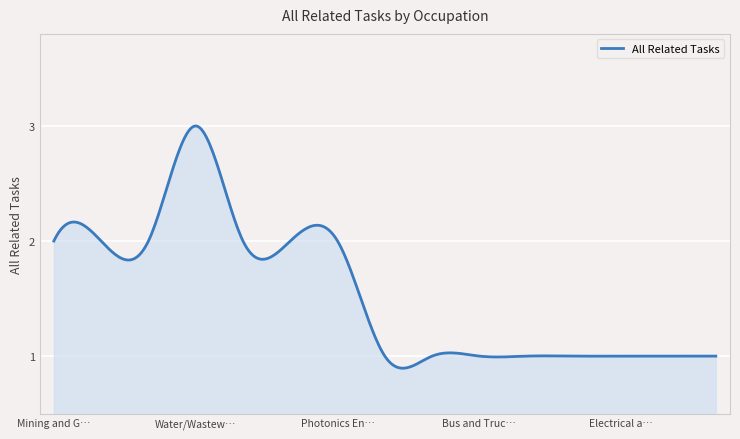

What is the label of the 2nd point from the left?

Nanotechnology Engineering Technologists